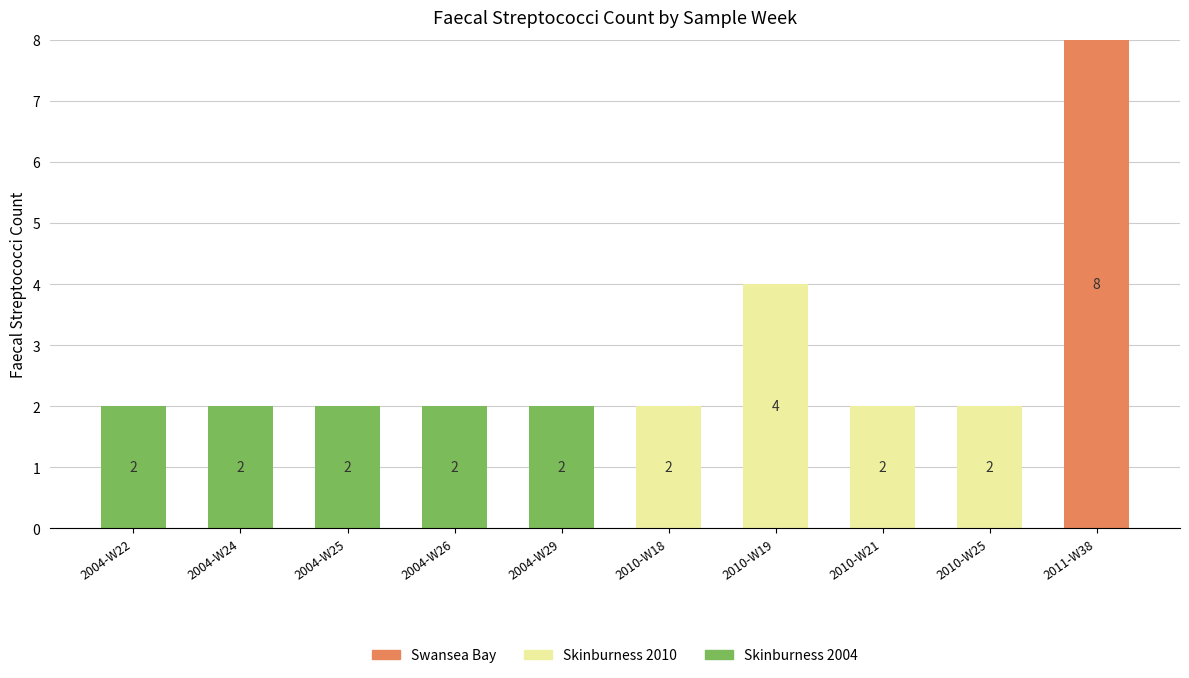

At which category is the sum across all series the highest?

2011-W38